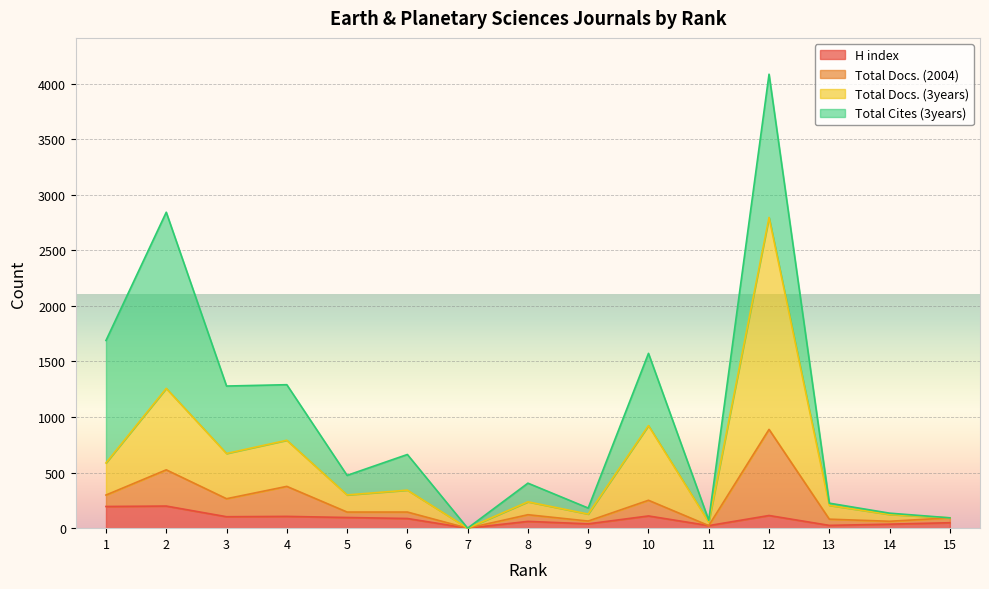

What is the difference between the maximum and second lowest values in the H index series?

176